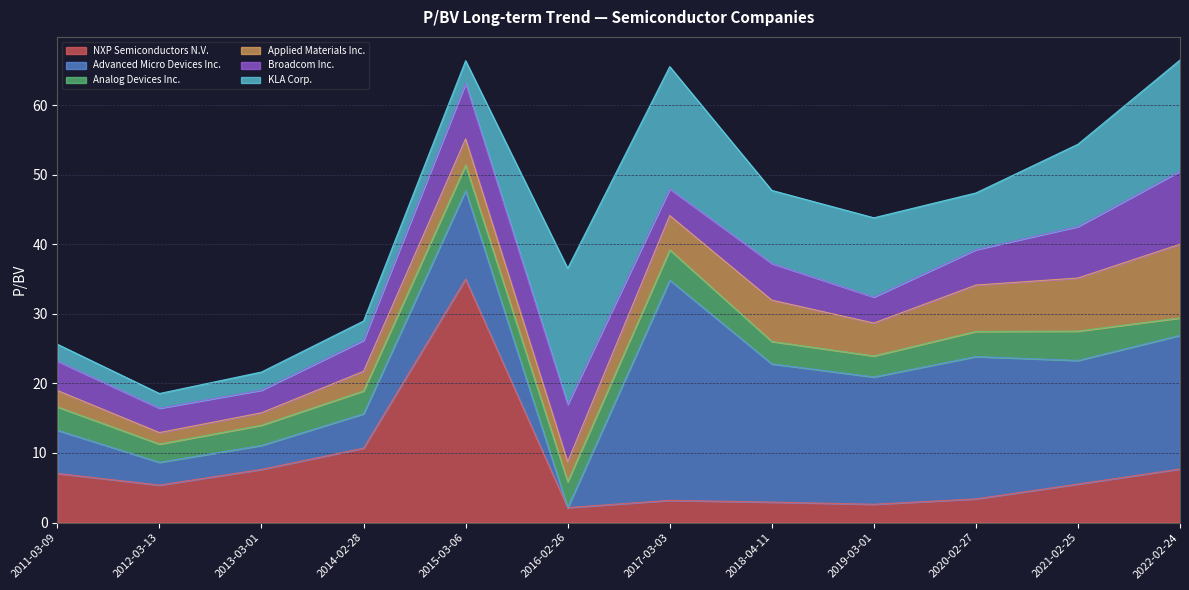

Between 2014-02-28 and 2013-03-01, which is larger?

2014-02-28